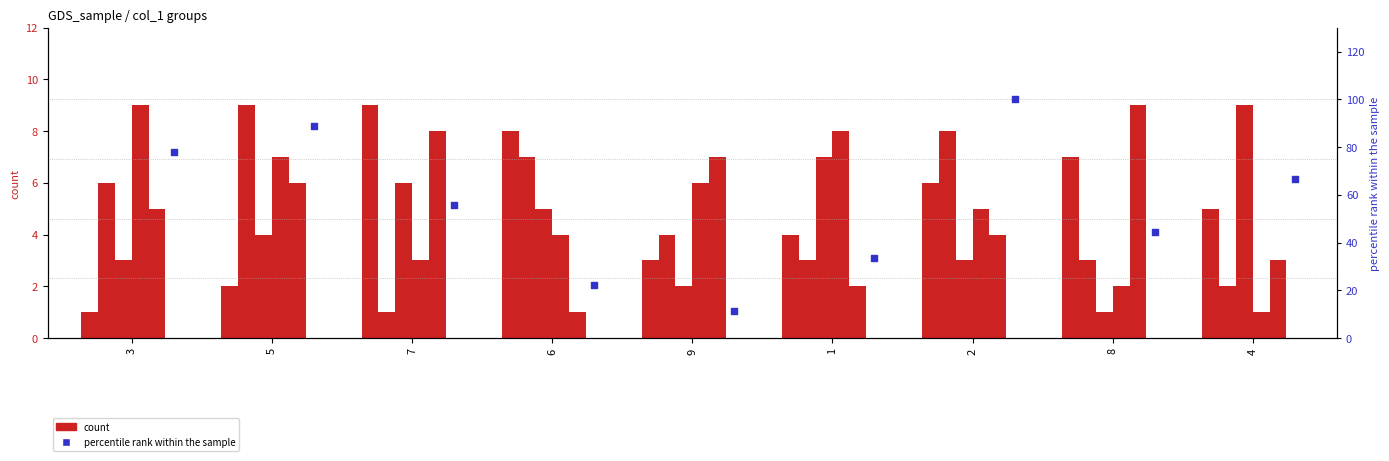

What is the total value across all series at 1?

57.3